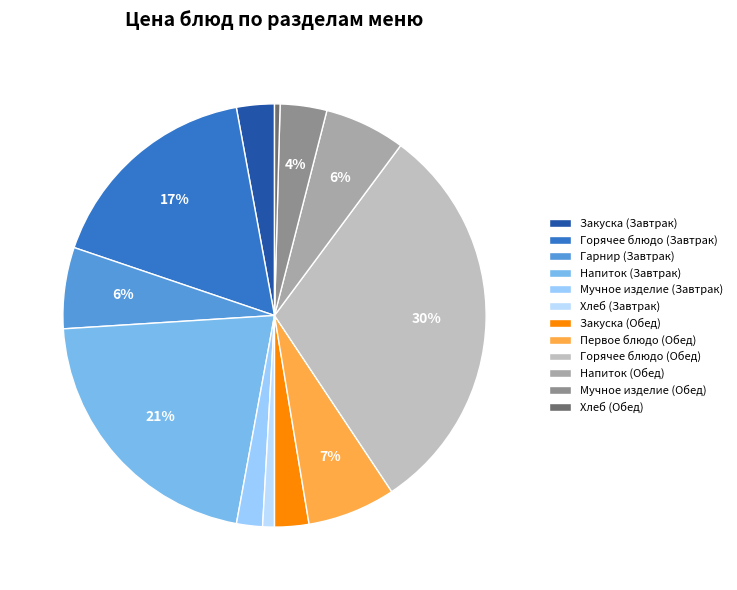

Is it true that Горячее блюдо (Завтрак) is 23% of the pie?

False